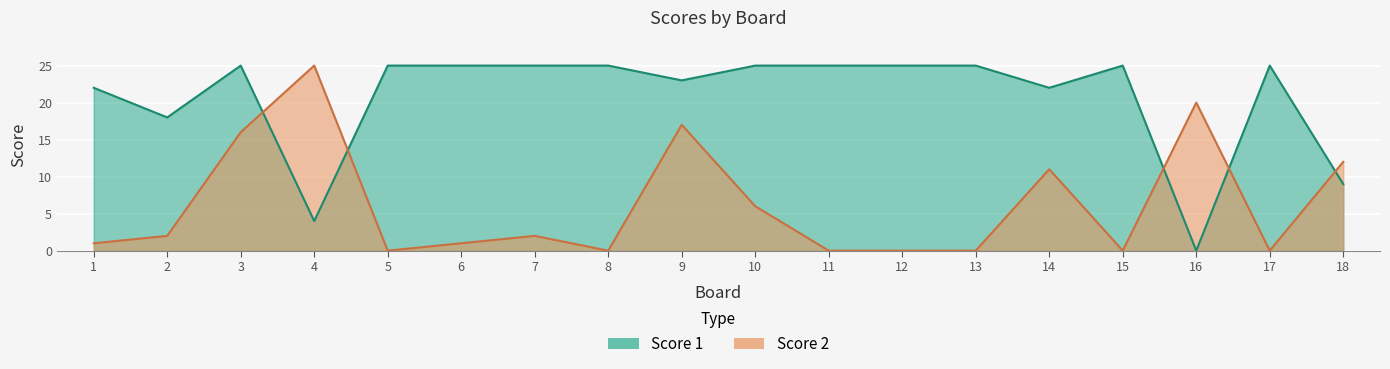

Rank the series by their average value, from highest to lowest.

Score 1, Score 2